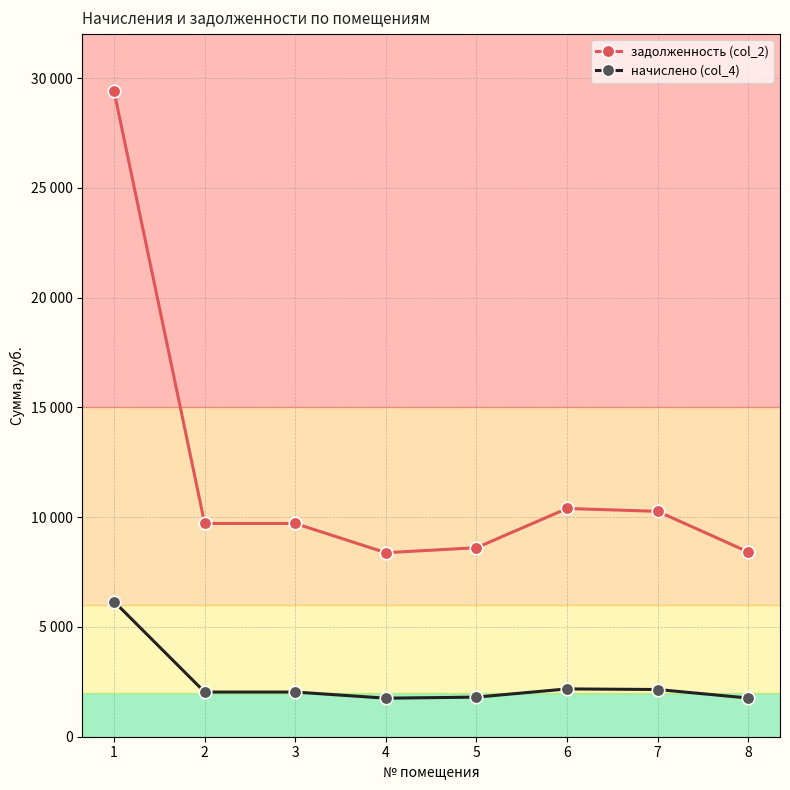

Is this an area chart (filled region under the line)?

No